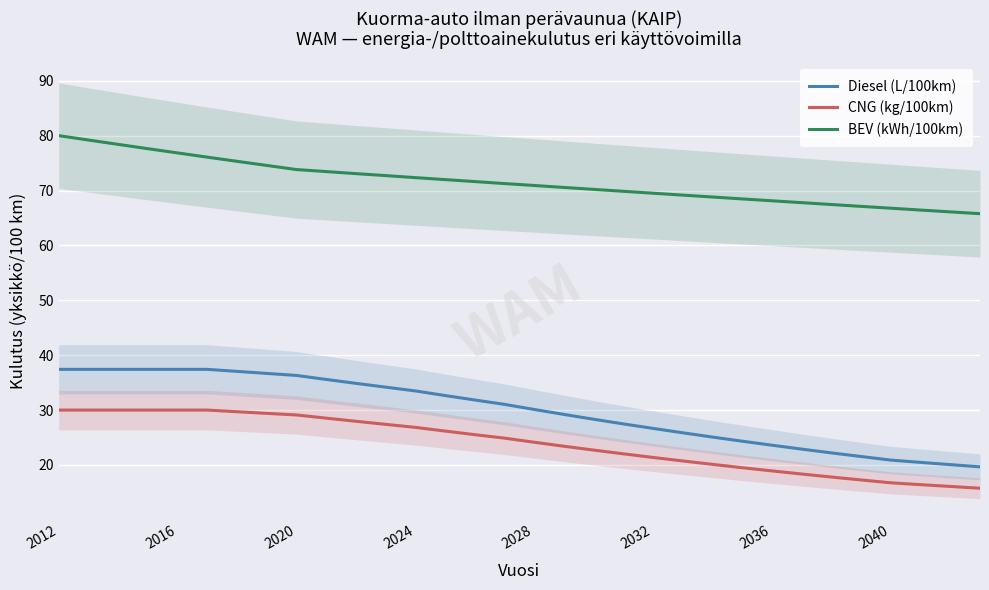

How many values in the CNG (kg/100km) series are below 24?

15